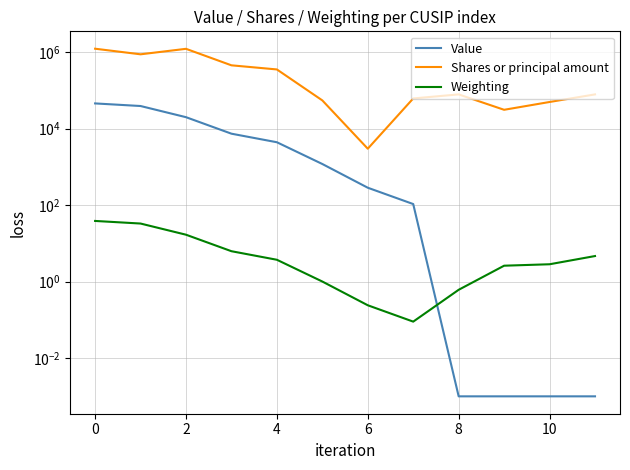

How many times do Value and Weighting cross each other?

1